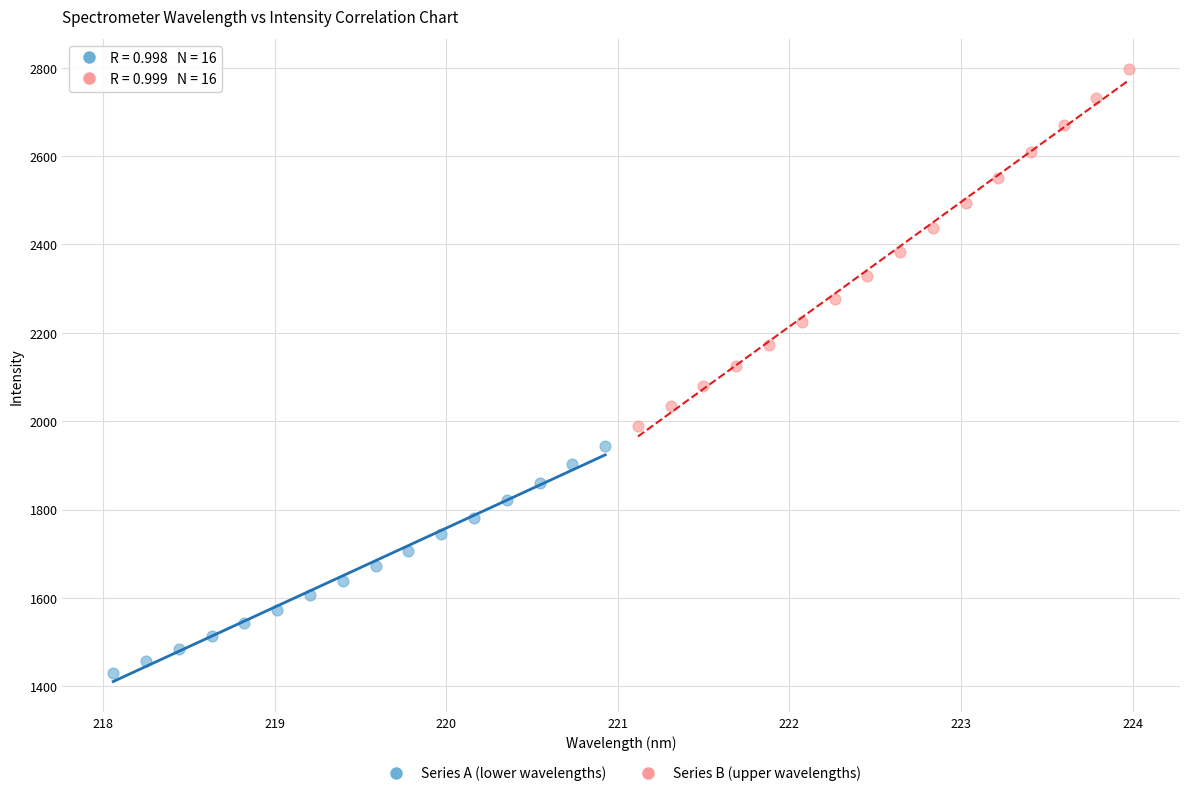

Which series reaches the maximum Y coordinate?

Series B (upper wavelengths)